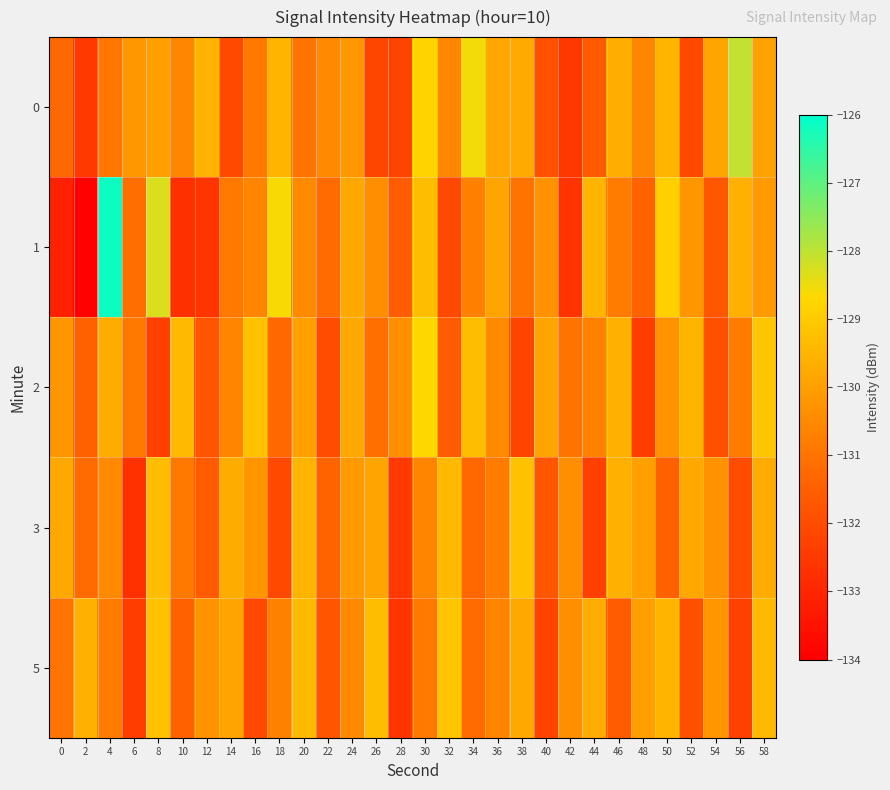

At which category is the sum across all series the highest?

4